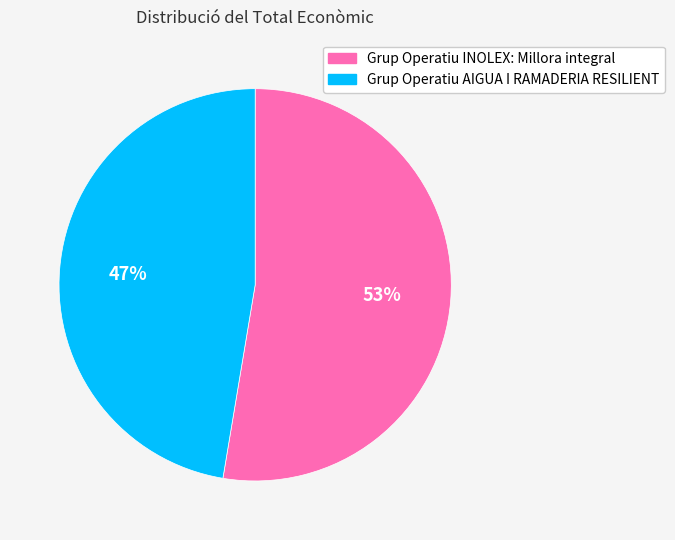

What is the ratio of the value at Grup Operatiu AIGUA I RAMADERIA RESILIENT to the value at Grup Operatiu INOLEX: Millora integral?

0.9